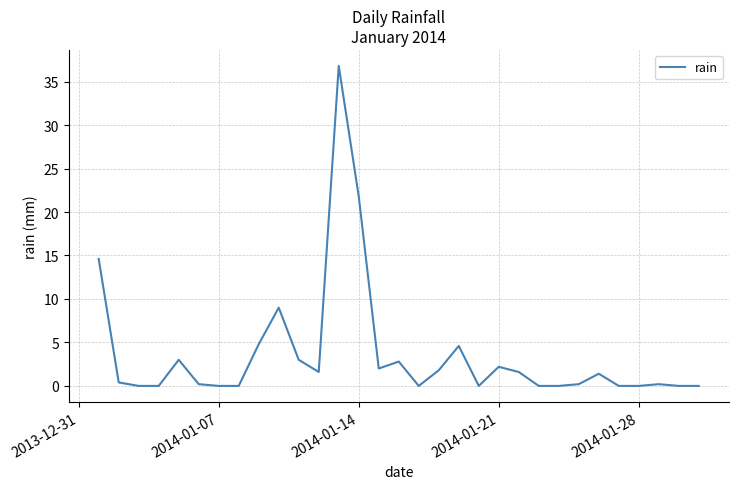

What is the difference between the maximum and minimum values?

36.8